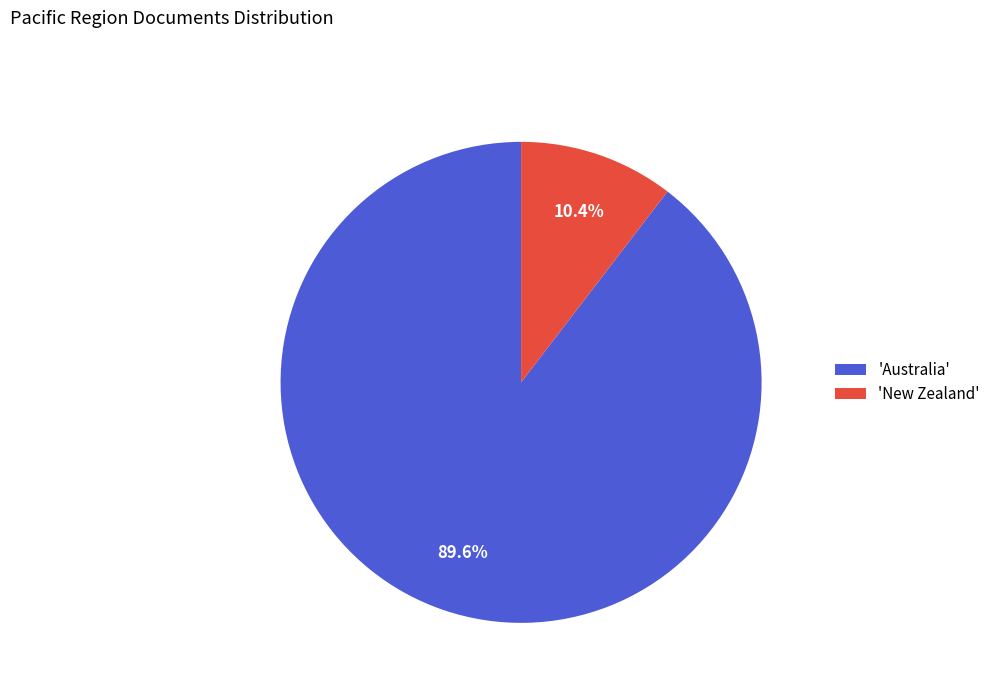

Do 'Australia' and 'New Zealand' together represent more than half of the pie?

Yes